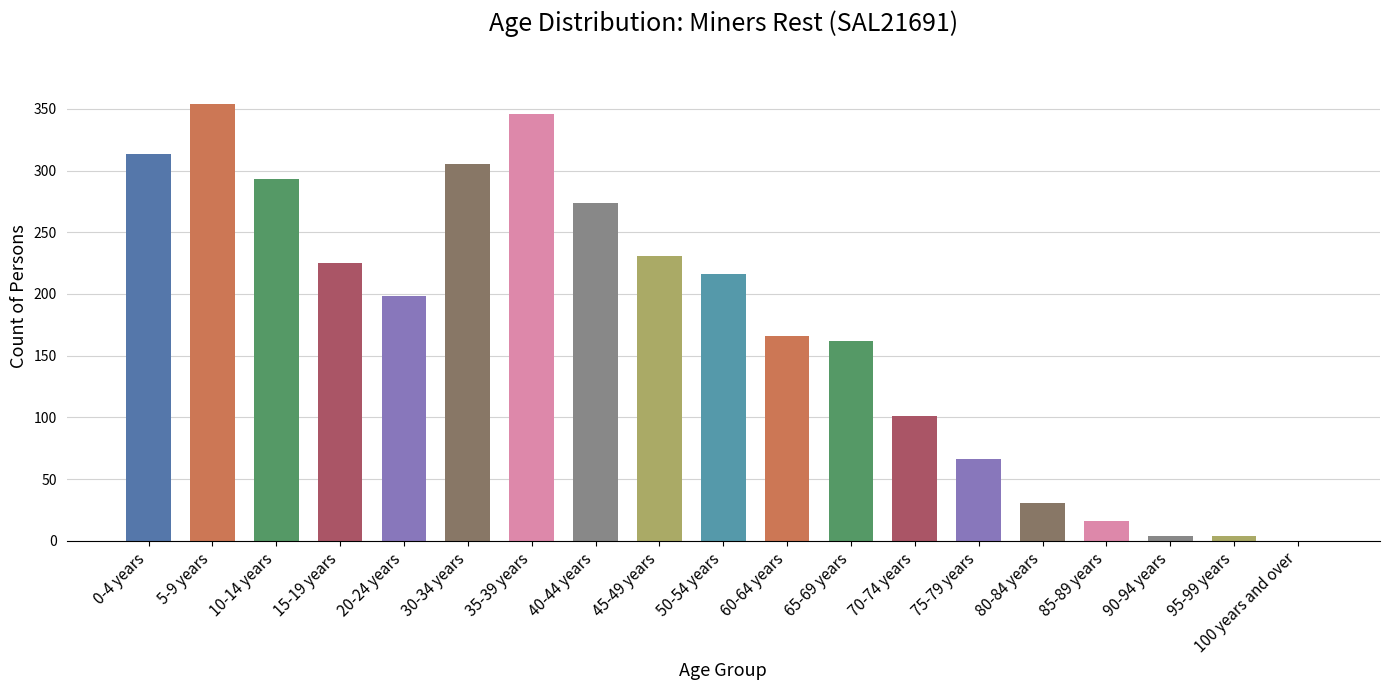

What is the sum of the values at 85-89 years and 70-74 years?

117